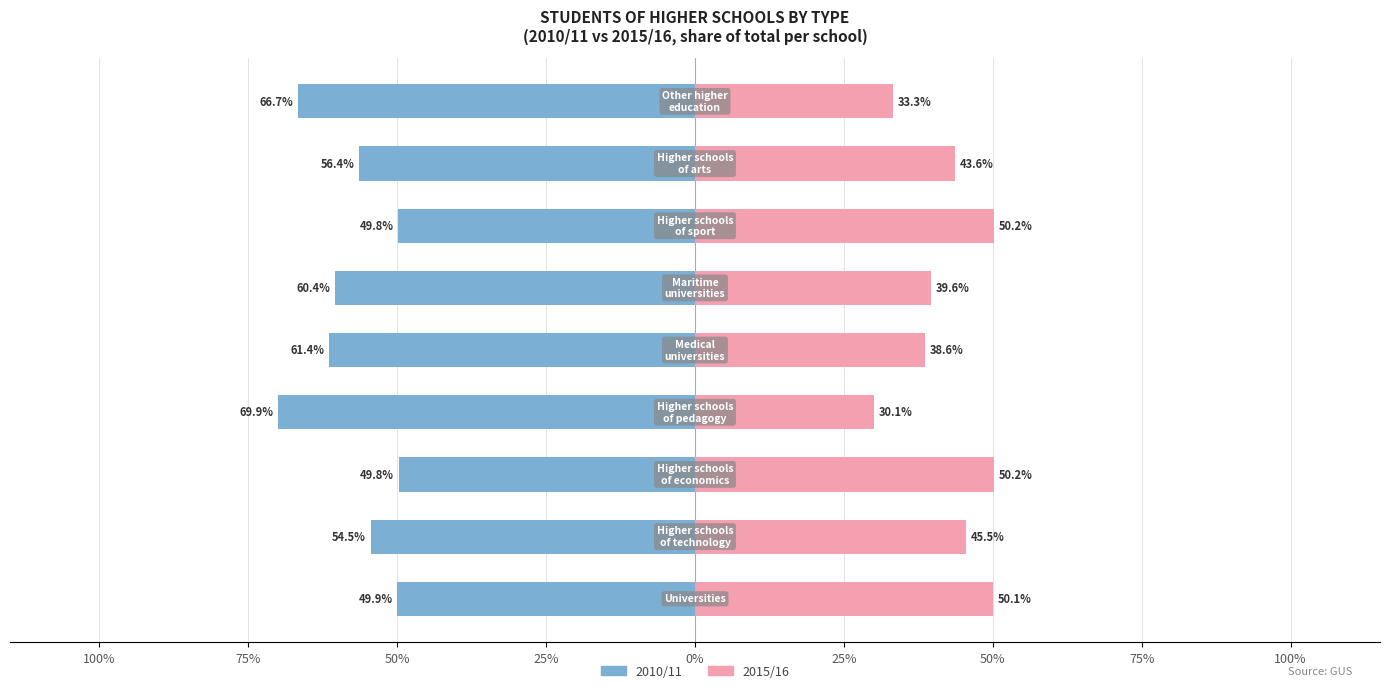

Reading left to right, transcribe all the data shown in this chart.

2010/11: -49.9	-54.5	-49.8	-69.9	-61.4	-60.4	-49.8	-56.4	-66.7
2015/16: 50.1	45.5	50.2	30.1	38.6	39.6	50.2	43.6	33.3